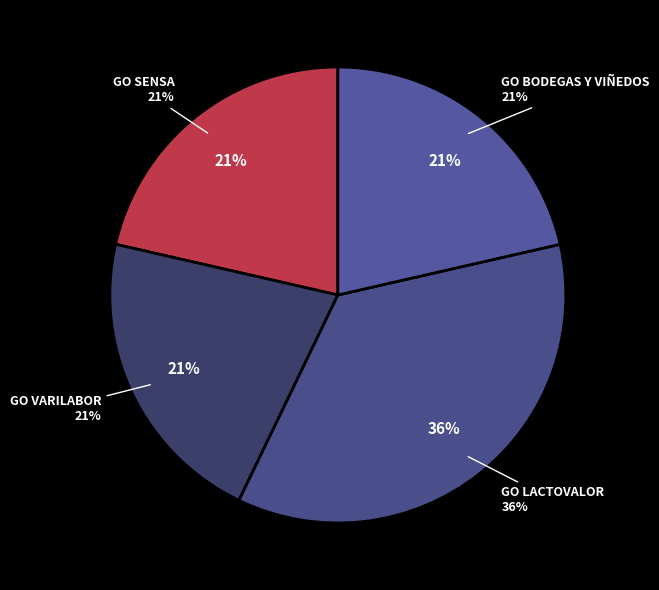

Is it true that GO BODEGAS Y VIÑEDOS is 15% of the pie?

False